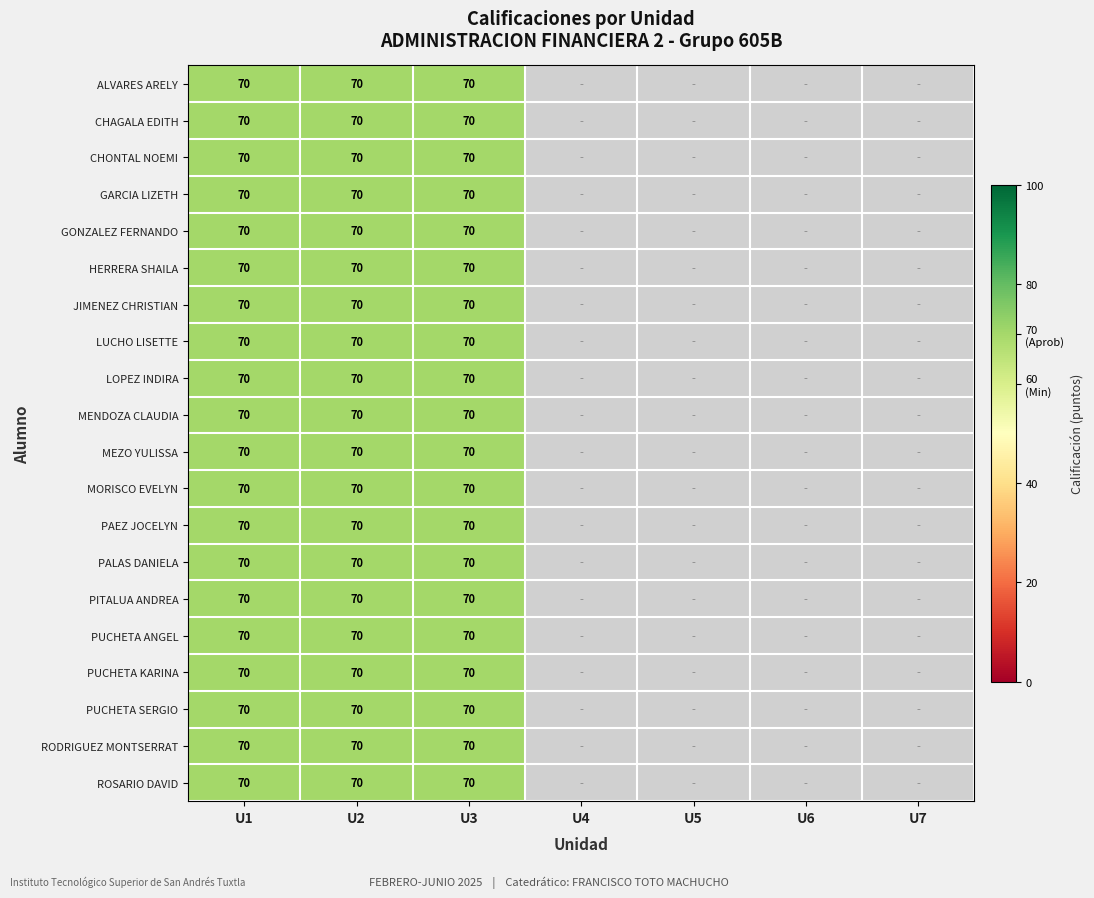

What is the total value across all series at U1?

1400